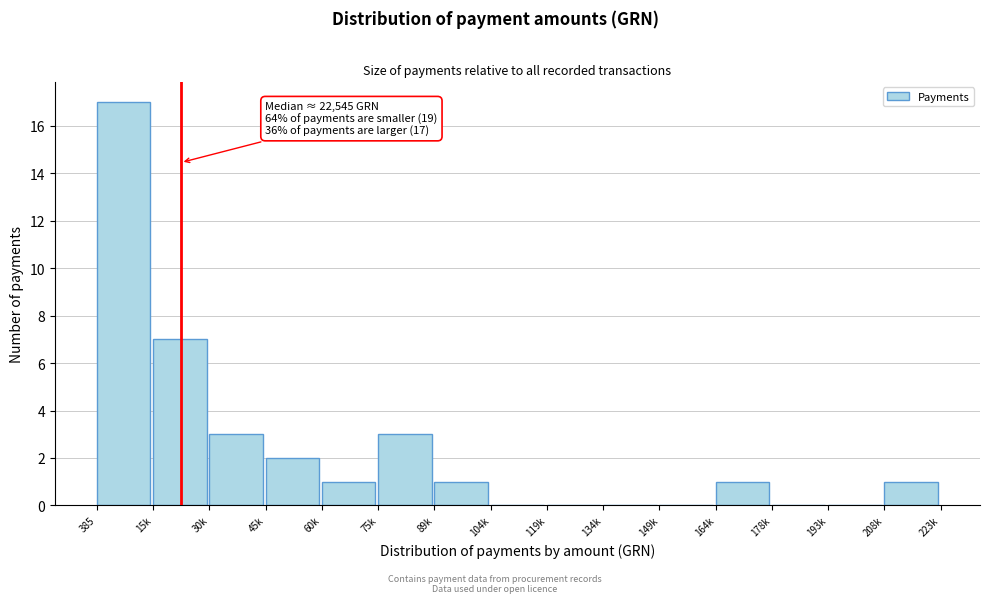

Reading right to left, list all the values displayed in this chart.

208k=1	193k=0	178k=0	164k=1	149k=0	134k=0	119k=0	104k=0	89k=1	75k=3	60k=1	45k=2	30k=3	15k=7	385=17